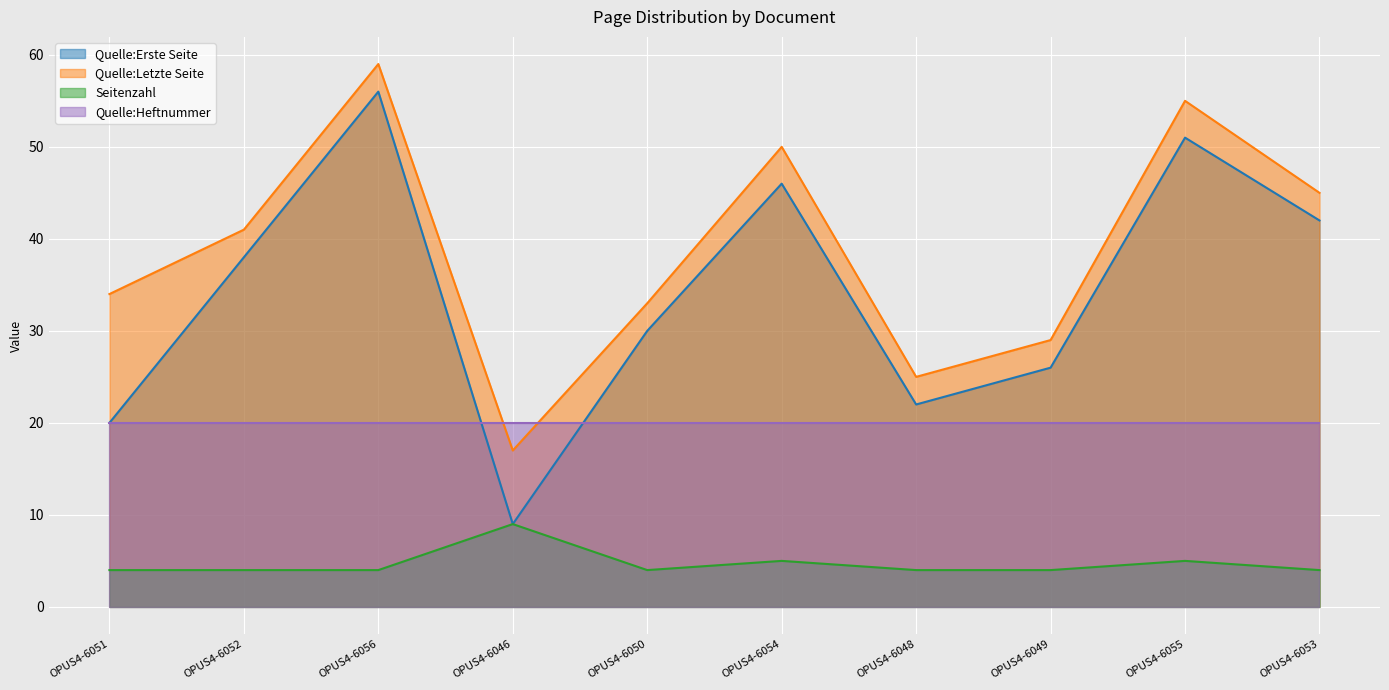

What is the minimum value shown in the chart?

4